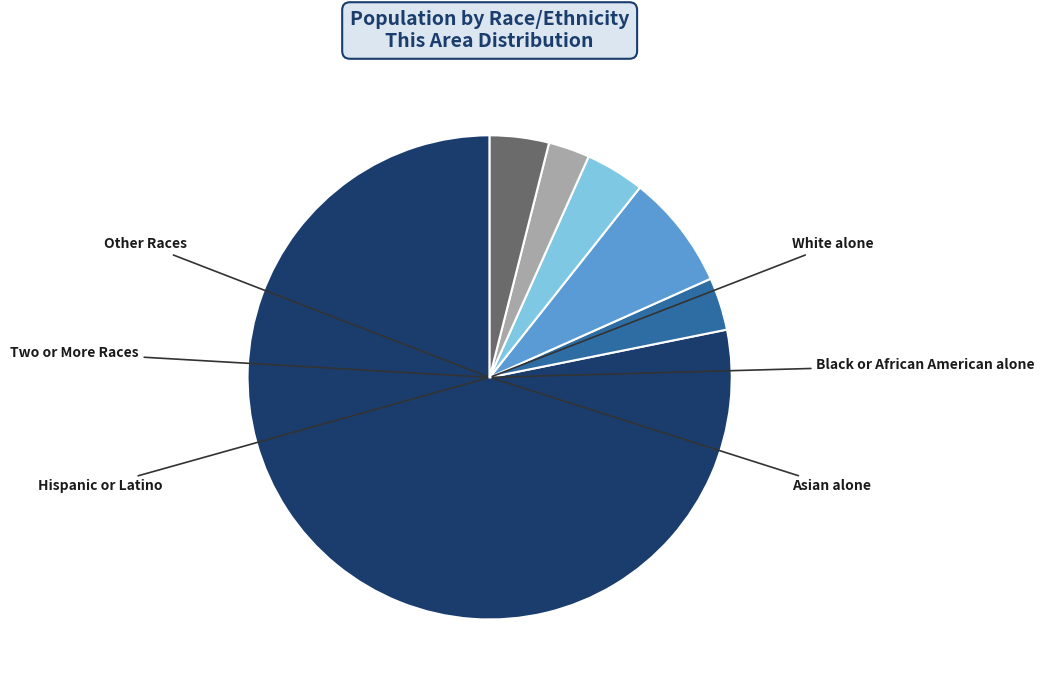

To the nearest percent, what portion does Two or More Races represent?

3%